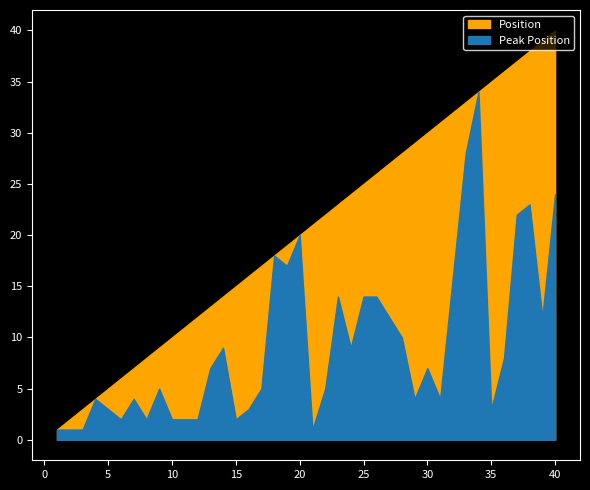

Reading right to left, extract all data points from this chart.

Peak Position: 24	12	23	22	8	3	34	28	16	4	7	4	10	12	14	14	9	14	5	1	20	17	18	5	3	2	9	7	2	2	2	5	2	4	2	3	4	1	1	1
Position: 40	39	38	37	36	35	34	33	32	31	30	29	28	27	26	25	24	23	22	21	20	19	18	17	16	15	14	13	12	11	10	9	8	7	6	5	4	3	2	1